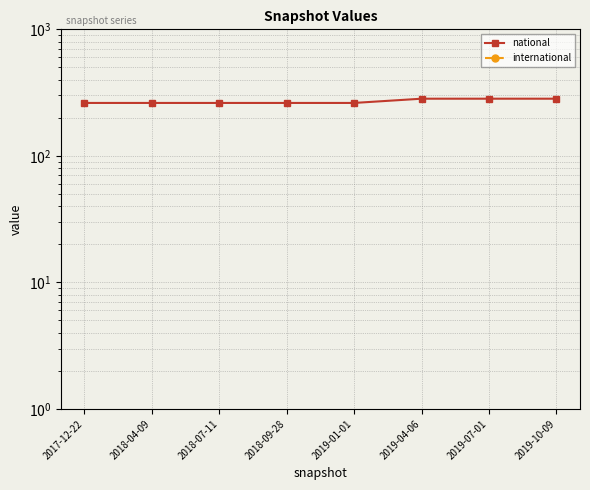

True or false: international and national intersect in this chart.

False